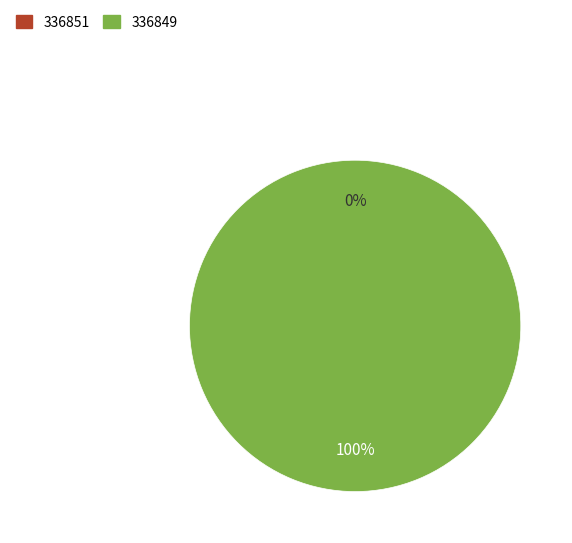

To the nearest percent, what is the combined percentage of 336849 and 336851?

100%